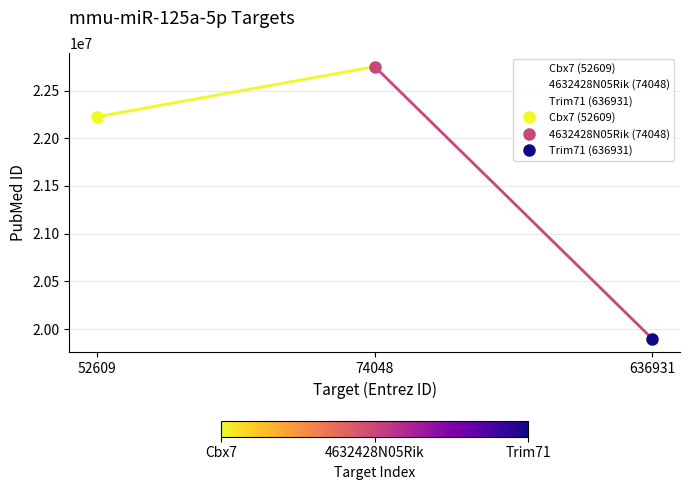

Reading left to right, what are all the values shown in this chart?

Cbx7 (52609): 22226354	22751012	19898466
4632428N05Rik (74048): 22226354	22751012	19898466
Trim71 (636931): 22226354	22751012	19898466